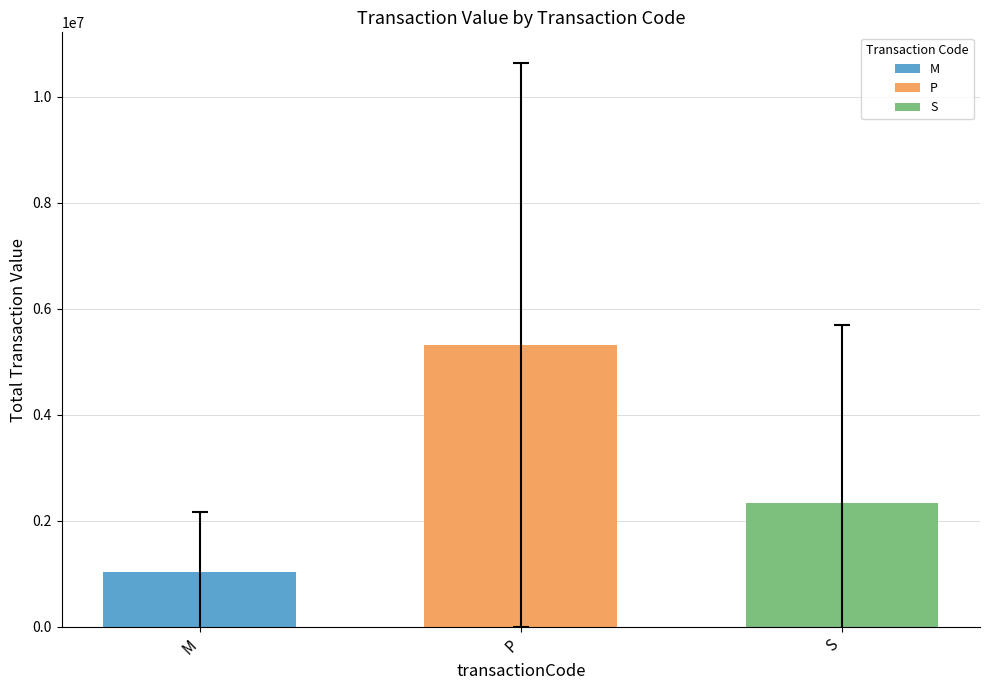

What is the minimum value shown in the chart?

1039799.6